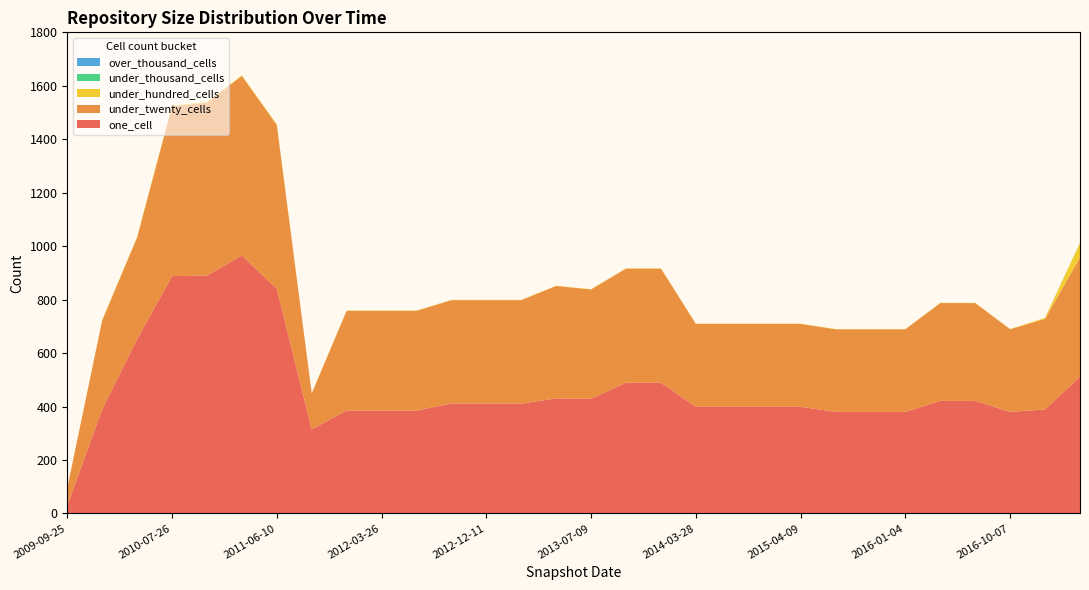

Reading left to right, extract all data points from this chart.

one_cell: 2009-09-25=29	2009-12-16=390	2010-04-01=652	2010-07-26=888	2010-11-17=890	2011-02-21=965	2011-06-10=840	2011-09-05=315	2012-01-18=385	2012-03-26=385	2012-07-13=385	2012-10-31=411	2012-12-11=411	2013-02-20=411	2013-05-21=430	2013-07-09=429	2013-09-10=489	2013-12-20=489	2014-03-28=399	2014-09-08=399	2015-01-19=399	2015-04-09=399	2015-07-03=380	2015-10-01=380	2016-01-04=380	2016-04-05=421	2016-07-04=421	2016-10-07=380	2016-12-27=389	2017-04-12=512
under_twenty_cells: 2009-09-25=66	2009-12-16=332	2010-04-01=380	2010-07-26=635	2010-11-17=647	2011-02-21=672	2011-06-10=613	2011-09-05=134	2012-01-18=373	2012-03-26=373	2012-07-13=373	2012-10-31=387	2012-12-11=387	2013-02-20=387	2013-05-21=421	2013-07-09=409	2013-09-10=427	2013-12-20=427	2014-03-28=310	2014-09-08=310	2015-01-19=310	2015-04-09=310	2015-07-03=309	2015-10-01=309	2016-01-04=309	2016-04-05=366	2016-07-04=366	2016-10-07=309	2016-12-27=339	2017-04-12=446
under_hundred_cells: 2009-09-25=0	2009-12-16=2	2010-04-01=3	2010-07-26=3	2010-11-17=3	2011-02-21=2	2011-06-10=3	2011-09-05=1	2012-01-18=1	2012-03-26=1	2012-07-13=1	2012-10-31=1	2012-12-11=1	2013-02-20=1	2013-05-21=1	2013-07-09=1	2013-09-10=1	2013-12-20=1	2014-03-28=1	2014-09-08=1	2015-01-19=1	2015-04-09=1	2015-07-03=1	2015-10-01=1	2016-01-04=1	2016-04-05=1	2016-07-04=1	2016-10-07=1	2016-12-27=4	2017-04-12=54
under_thousand_cells: 2009-09-25=0	2009-12-16=0	2010-04-01=0	2010-07-26=0	2010-11-17=0	2011-02-21=0	2011-06-10=0	2011-09-05=0	2012-01-18=0	2012-03-26=0	2012-07-13=0	2012-10-31=0	2012-12-11=0	2013-02-20=0	2013-05-21=0	2013-07-09=0	2013-09-10=0	2013-12-20=0	2014-03-28=0	2014-09-08=0	2015-01-19=0	2015-04-09=0	2015-07-03=0	2015-10-01=0	2016-01-04=0	2016-04-05=0	2016-07-04=0	2016-10-07=0	2016-12-27=0	2017-04-12=1
over_thousand_cells: 2009-09-25=0	2009-12-16=0	2010-04-01=0	2010-07-26=0	2010-11-17=0	2011-02-21=0	2011-06-10=0	2011-09-05=0	2012-01-18=0	2012-03-26=0	2012-07-13=0	2012-10-31=0	2012-12-11=0	2013-02-20=0	2013-05-21=0	2013-07-09=0	2013-09-10=0	2013-12-20=0	2014-03-28=0	2014-09-08=0	2015-01-19=0	2015-04-09=0	2015-07-03=0	2015-10-01=0	2016-01-04=0	2016-04-05=0	2016-07-04=0	2016-10-07=0	2016-12-27=0	2017-04-12=0